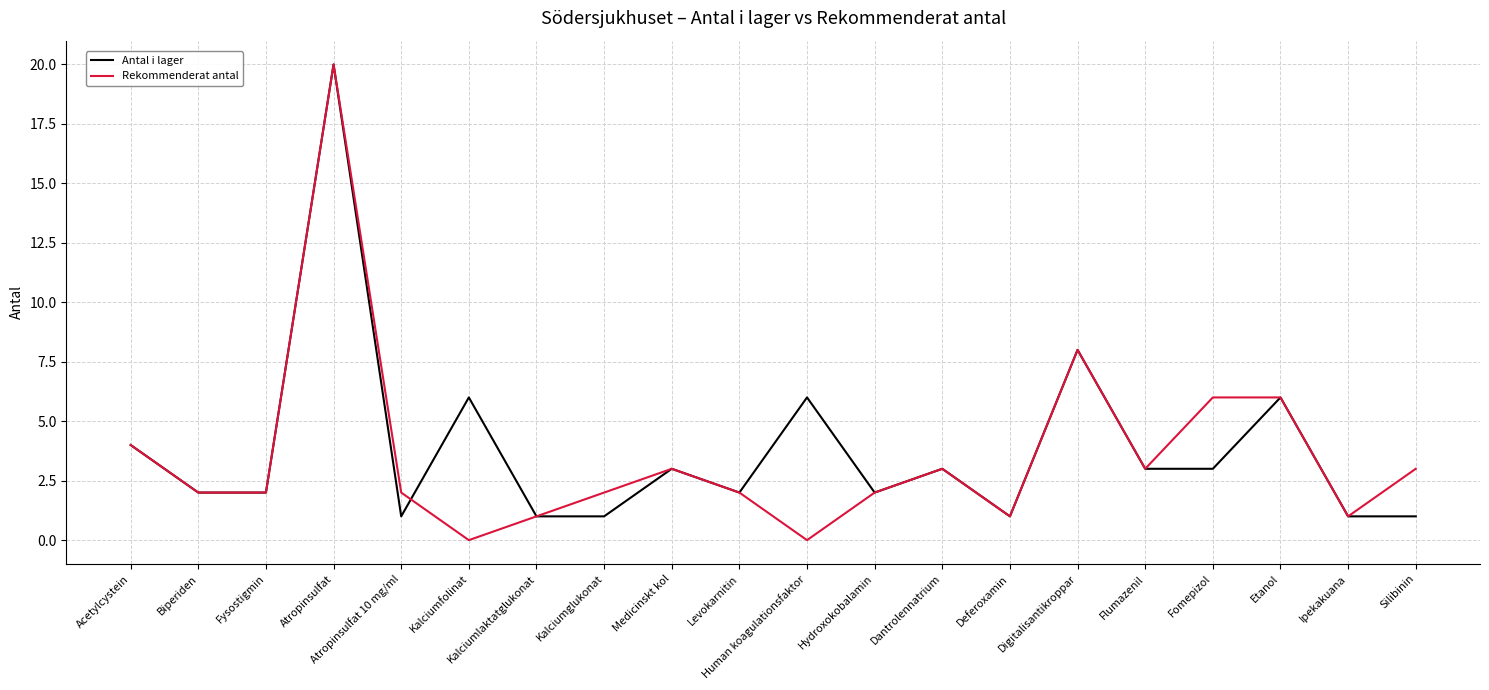

Rank the series by their average value, from highest to lowest.

Antal i lager, Rekommenderat antal